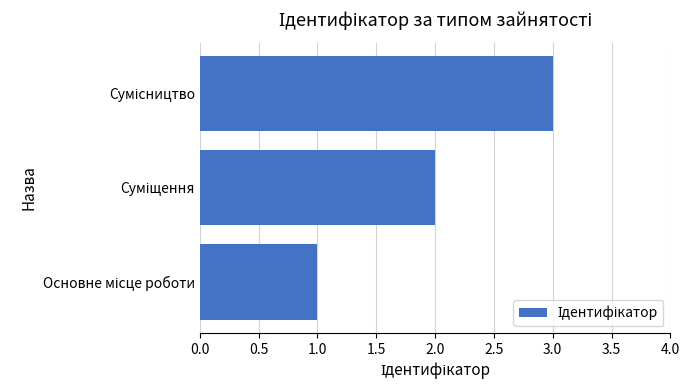

What is the maximum value shown in the chart?

3